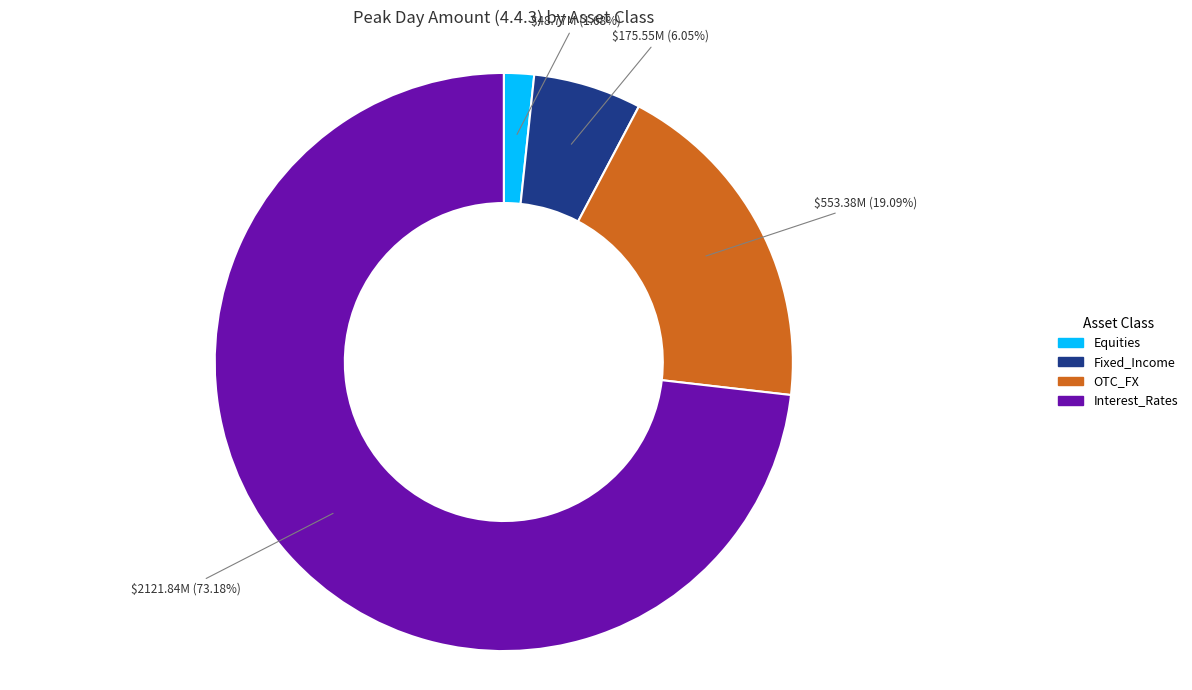

How many slices are in this pie chart?

4